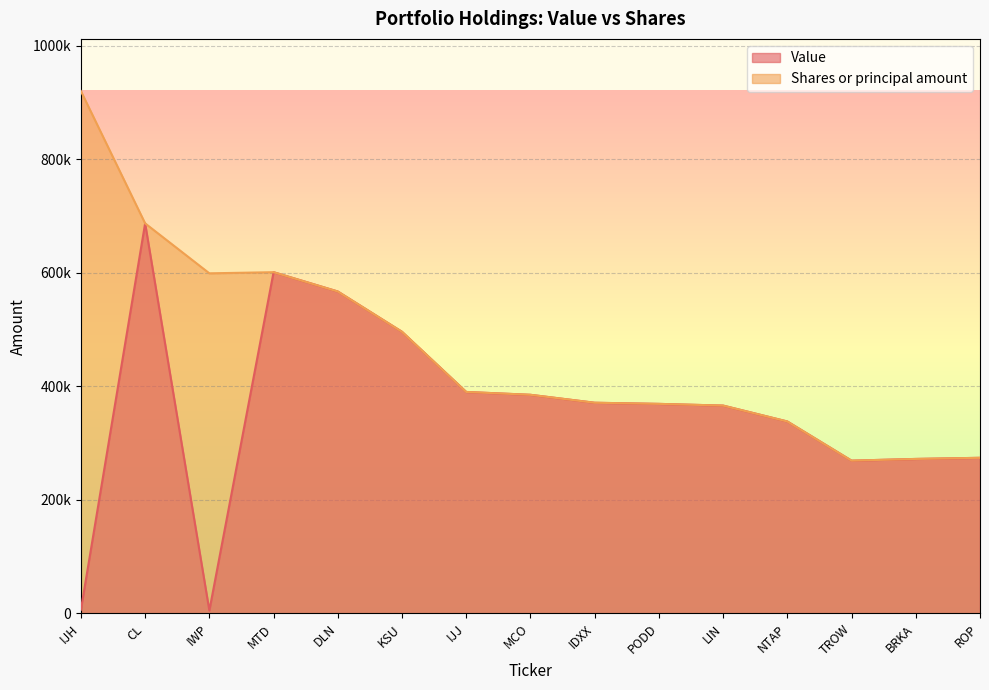

What is the difference between the maximum and second lowest values in the Value series?

680602